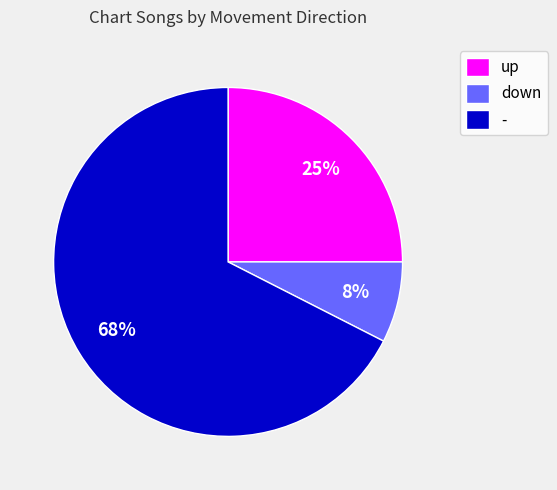

Which category has the smallest portion of the pie?

down